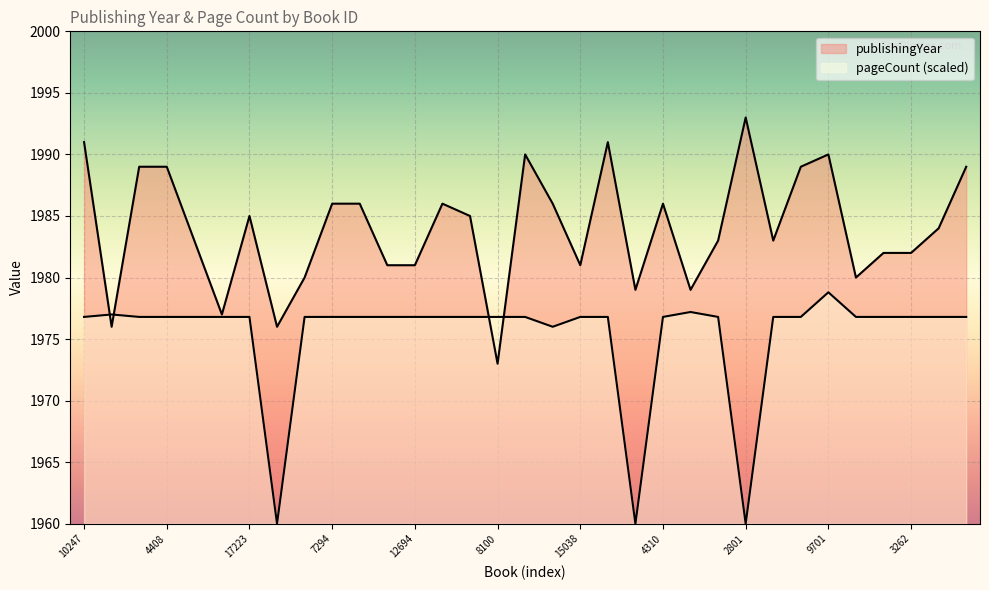

What is the difference between the maximum and second lowest values in the publishingYear series?

17.0